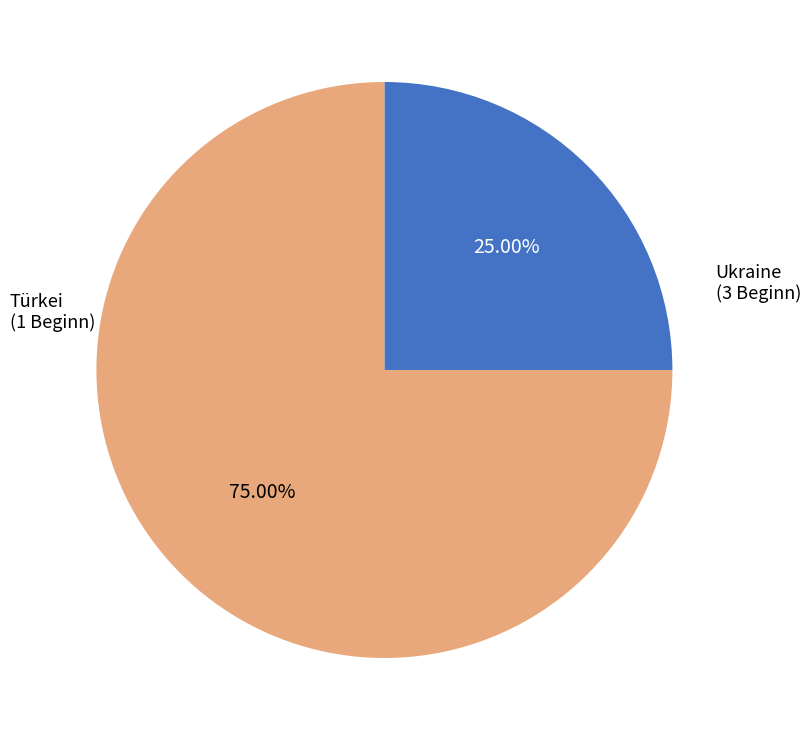

Is there a majority slice in this chart?

Yes